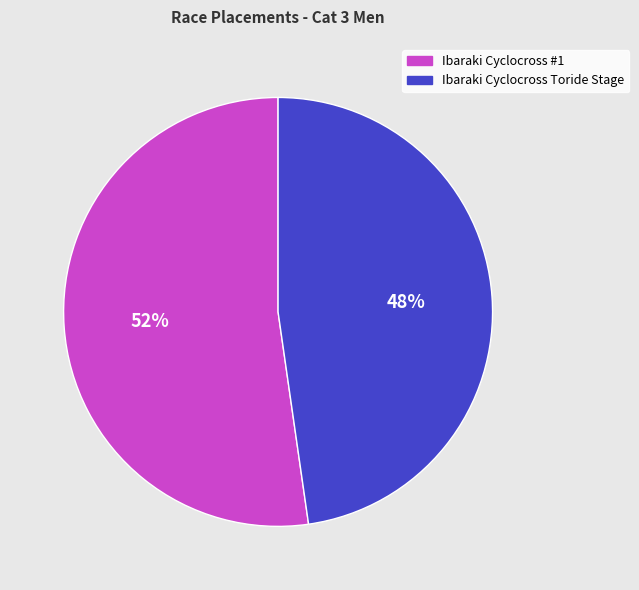

How many segments does this pie chart have?

2